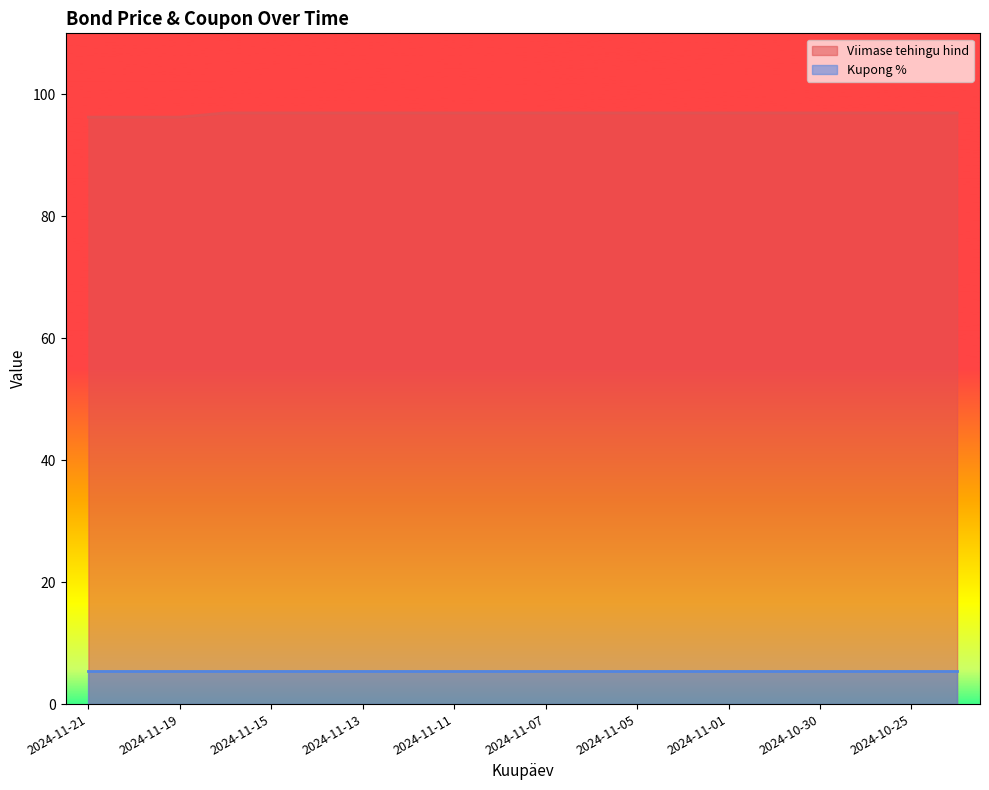

How many categories are shown in the chart?

20